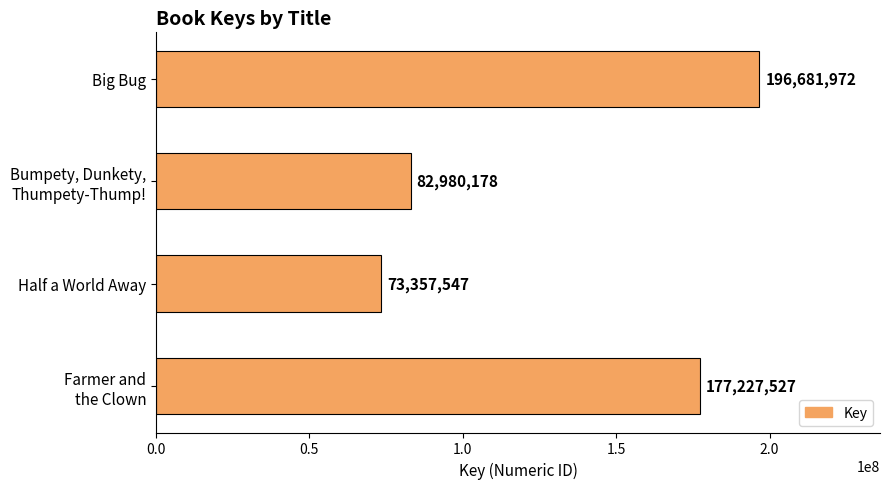

Between Big Bug and Half a World Away, which is larger?

Big Bug